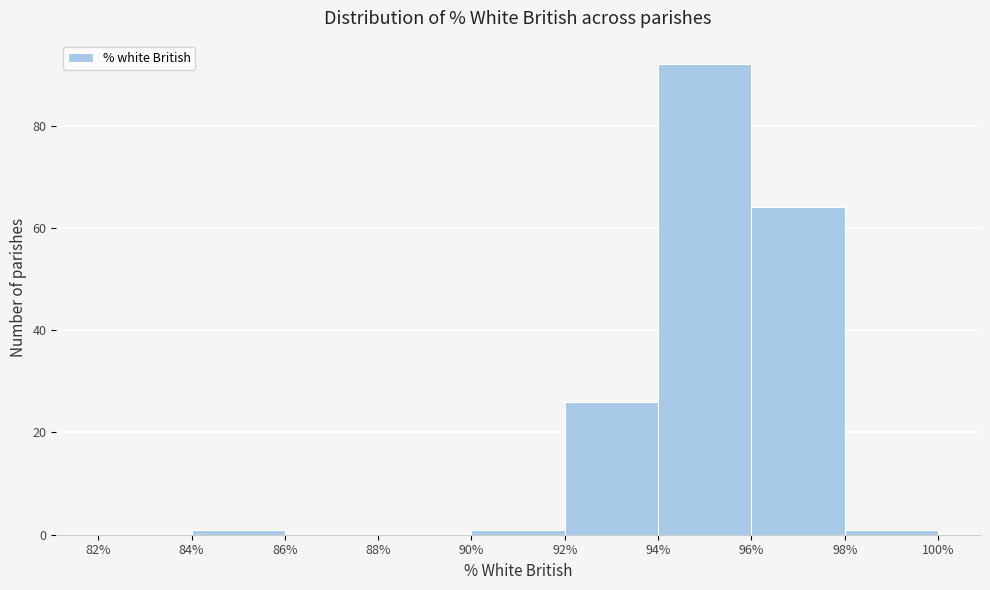

Over which range of the x-axis is the bar tallest?

94% to 96%